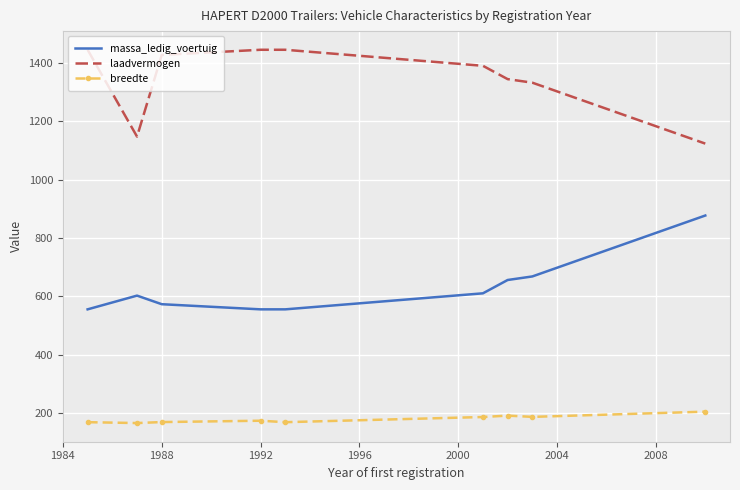

Rank the series by their maximum value, from lowest to highest.

breedte, massa_ledig_voertuig, laadvermogen